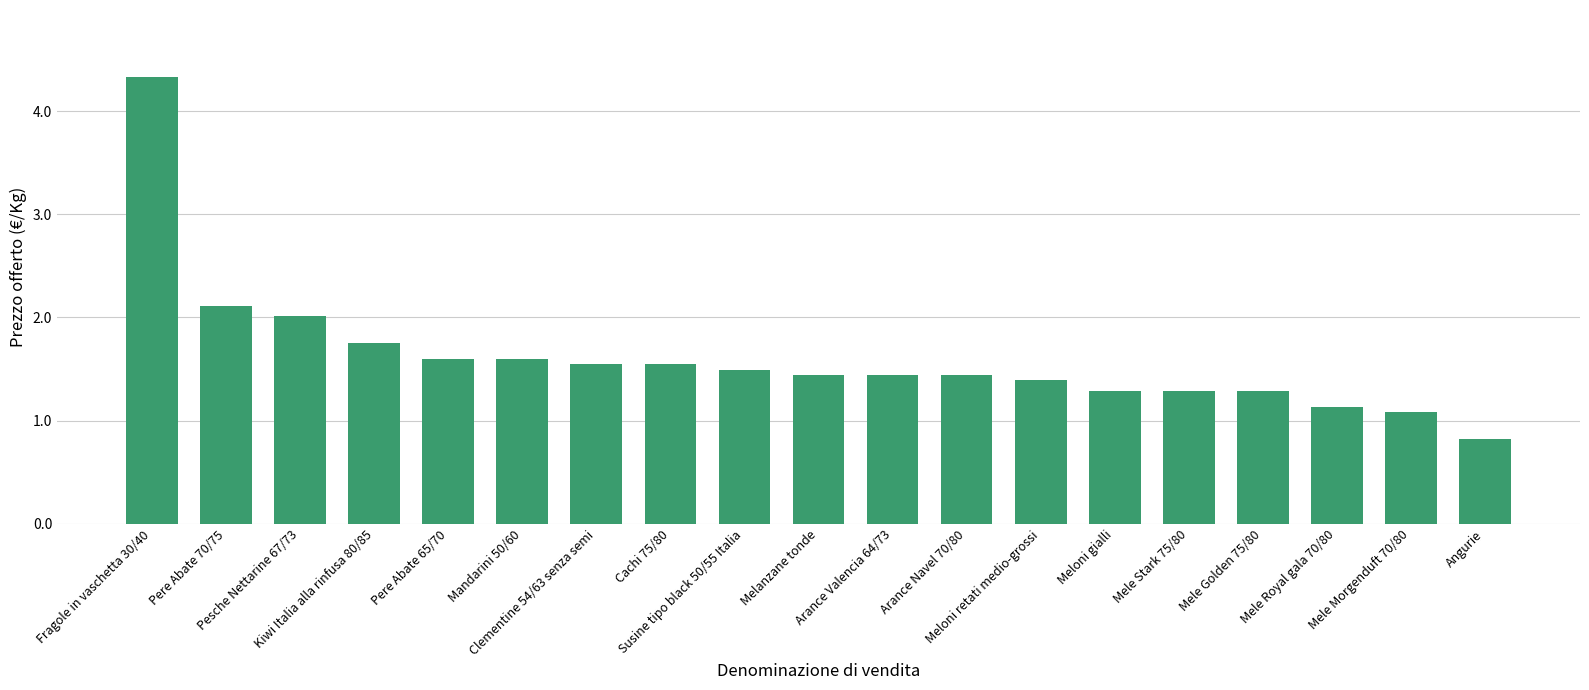

At which category does the chart reach its peak across all series?

Fragole in vaschetta 30/40